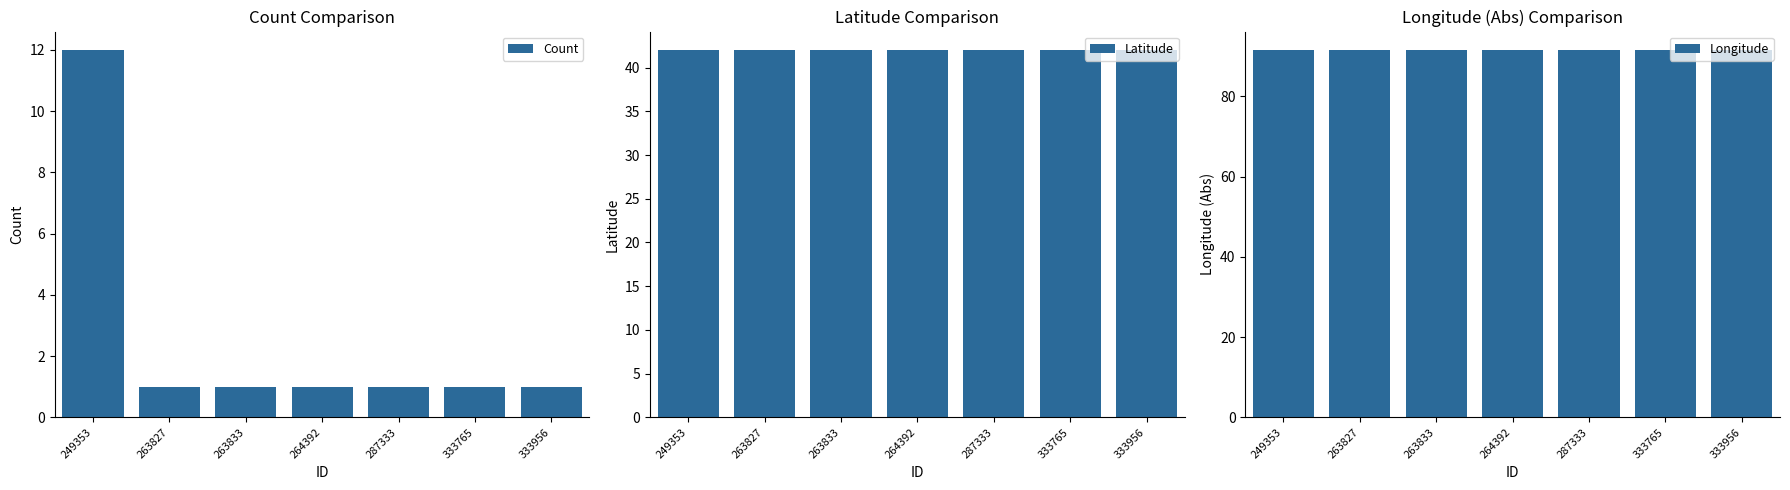

List the labels in order of Longitude value, largest first.

249353, 263827, 263833, 264392, 287333, 333765, 333956